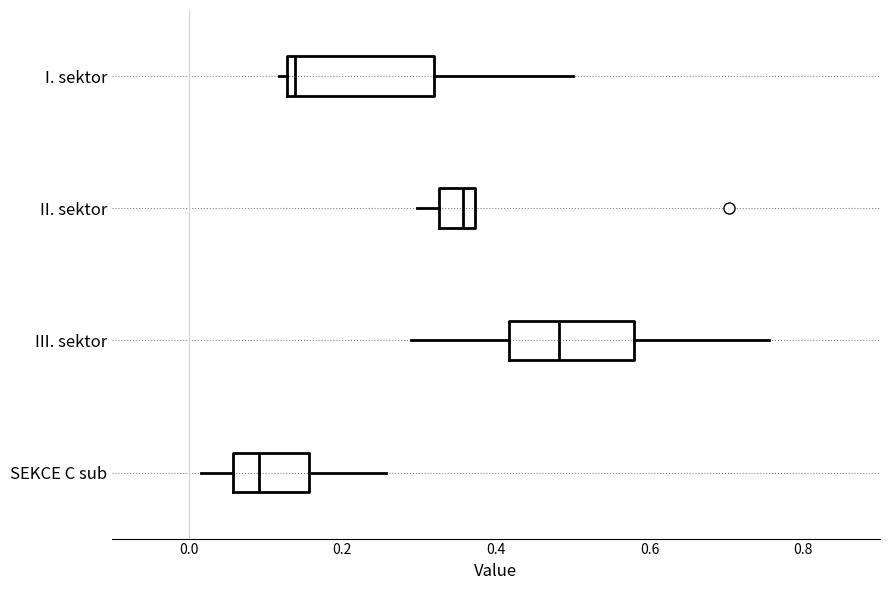

Comparing the boxes themselves (not the whiskers), which one is the widest?

I. sektor